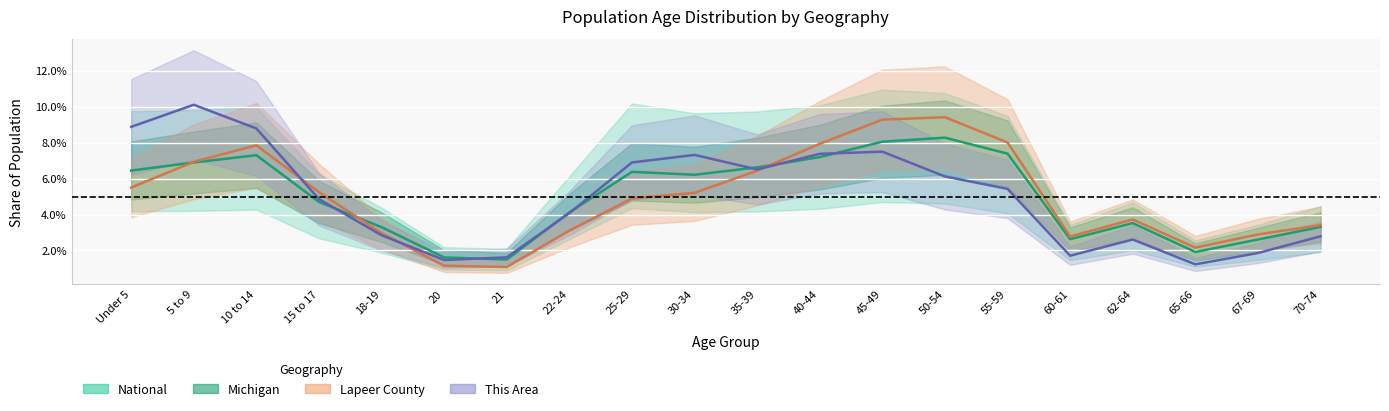

Which series ends up on top after the final intersection of This Area and Lapeer County?

Lapeer County